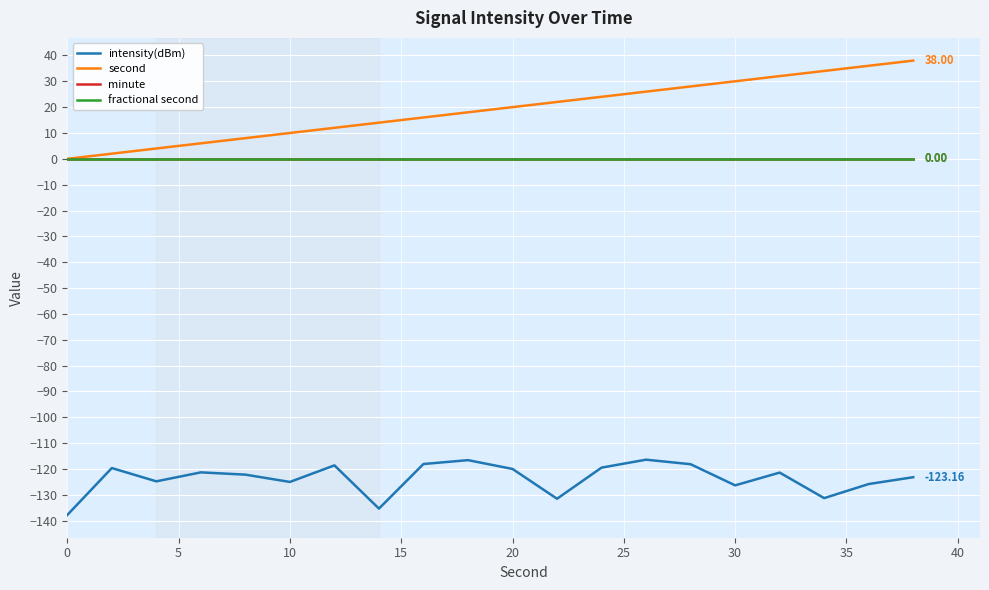

Is this an area chart (filled region under the line)?

No